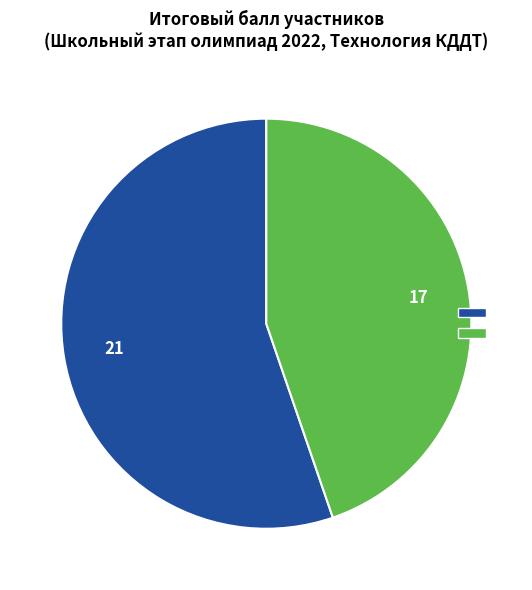

Does any single category account for the majority?

Yes